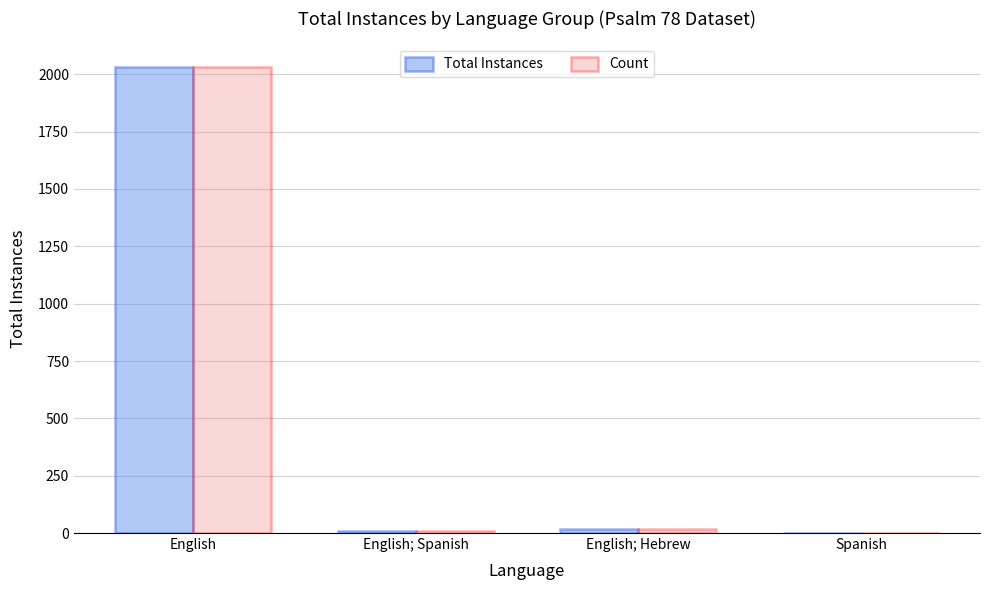

The value of Count at English; Spanish is 9. True or false?

True